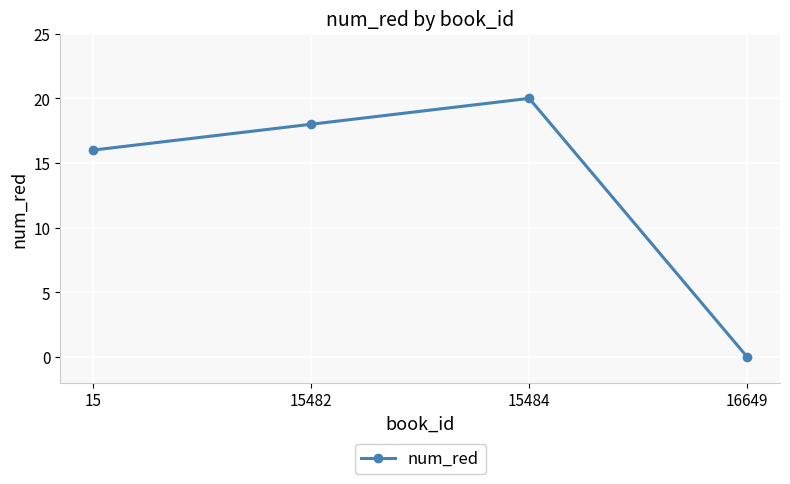

The value at 15484 is 20. True or false?

True